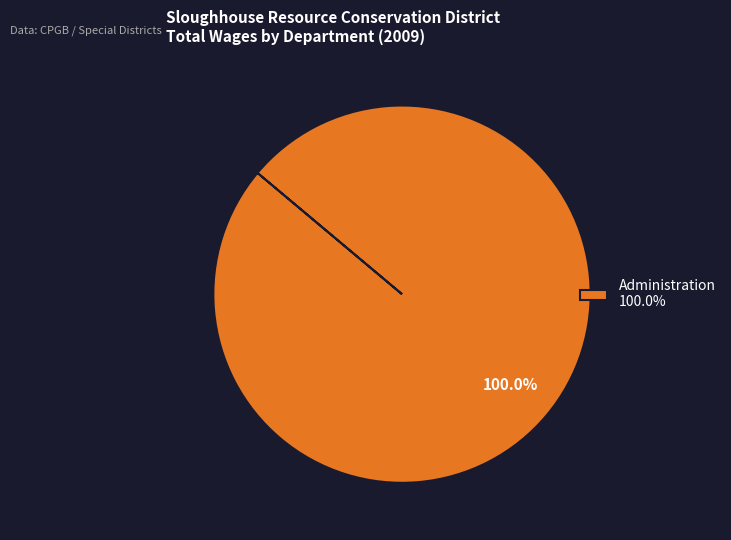

Rank the categories by value from highest to lowest.

Administration 100.0%